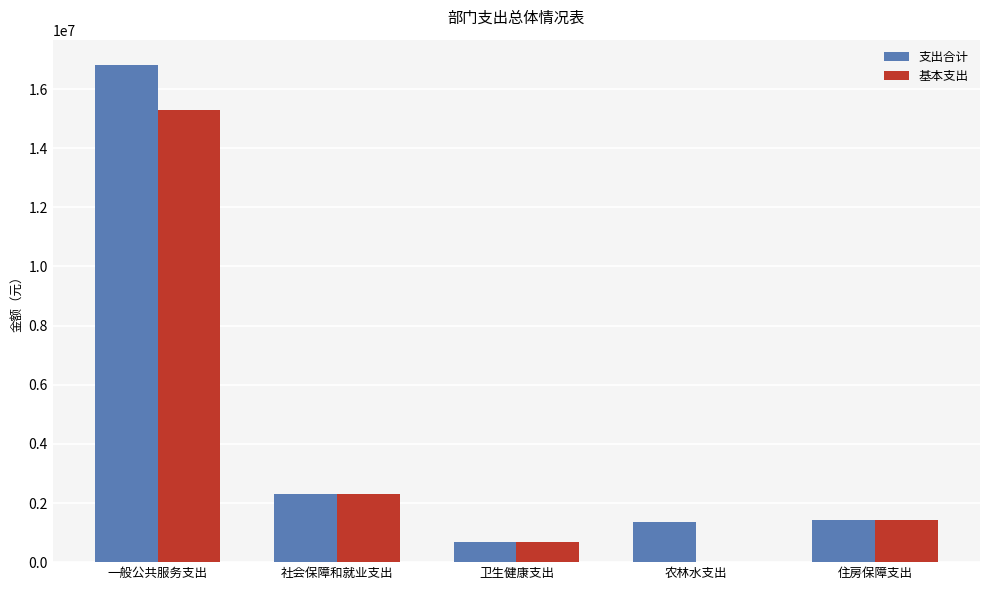

The 支出合计 series shows 3364359.3 at 社会保障和就业支出. True or false?

False